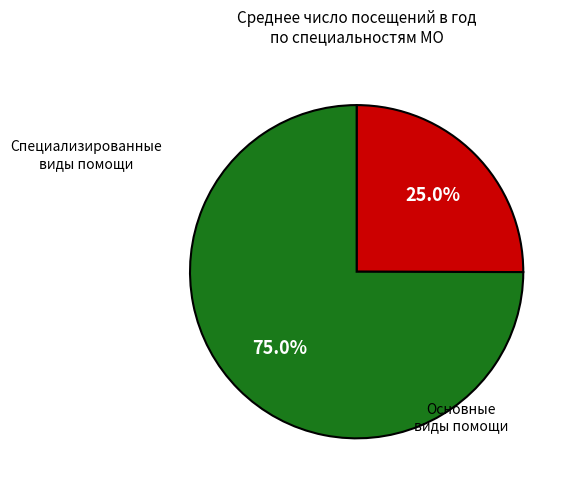

What portion of the pie excludes Основные виды помощи?

25.0%